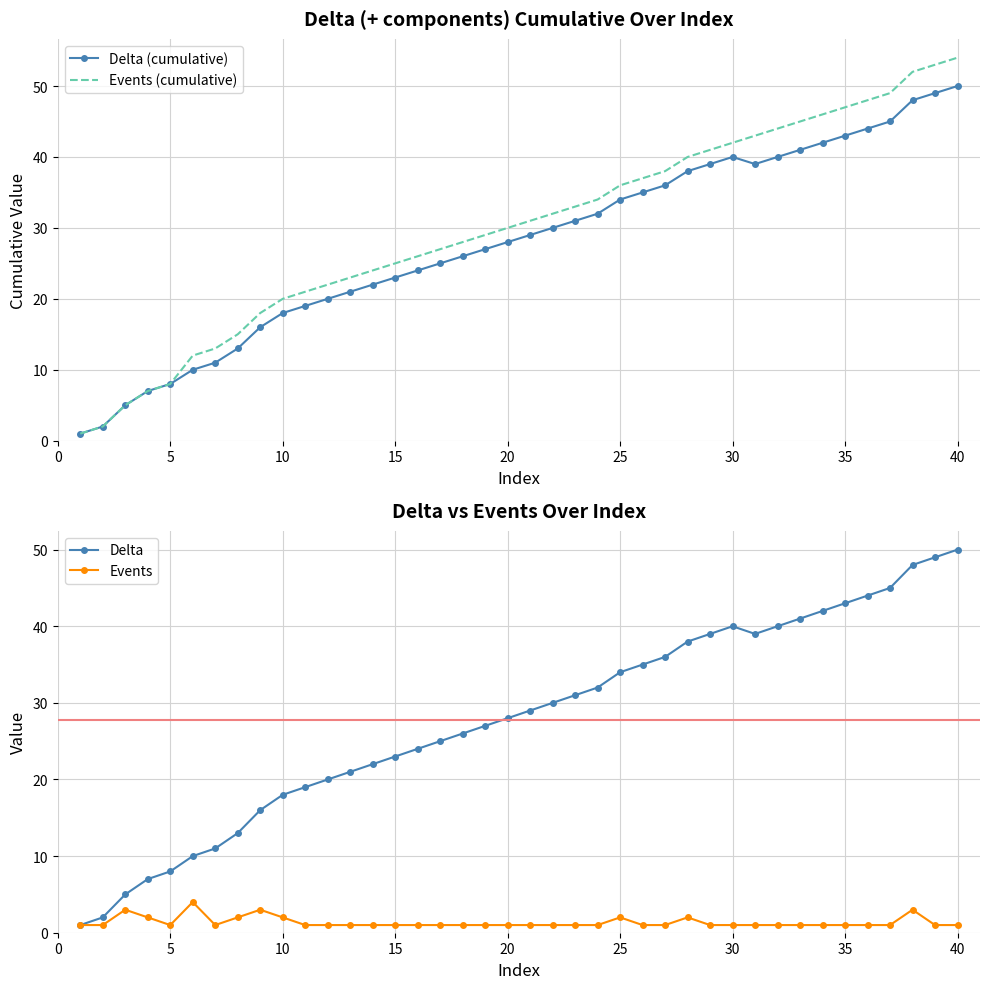

What is the highest value of the Events series?

4